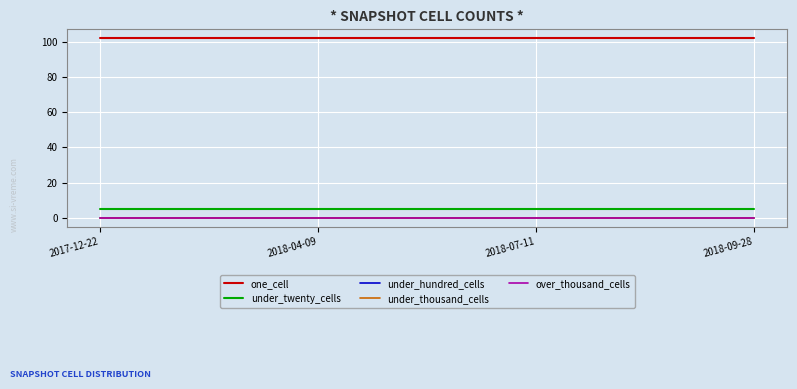

Does the chart have visible grid lines?

Yes